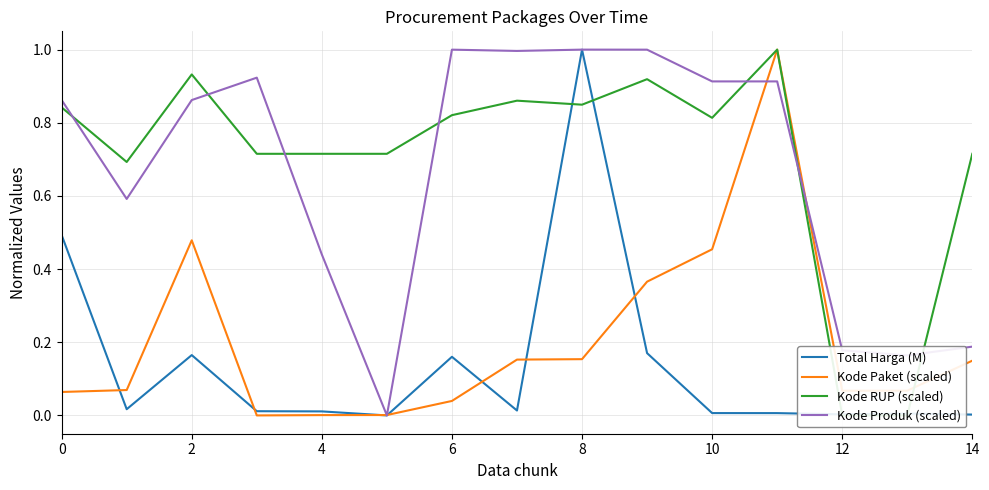

What is the total value across all series at 0?

2.3